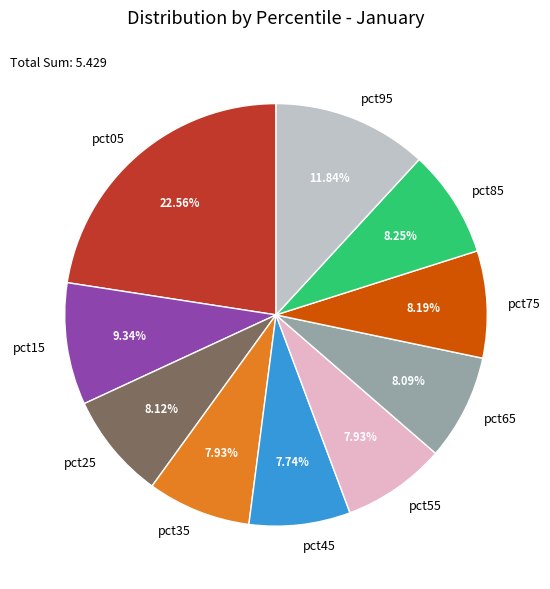

What portion of the pie excludes pct35?

92.1%